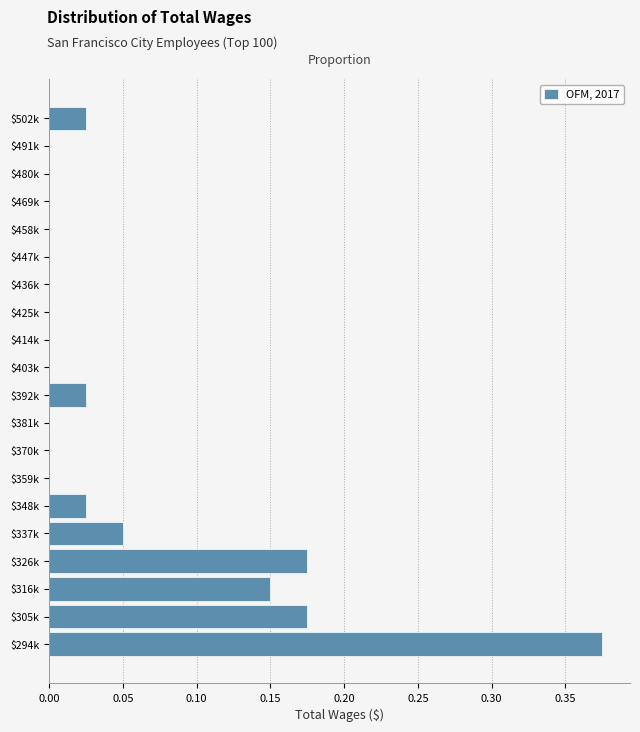

What is the sum of all values?

1.0